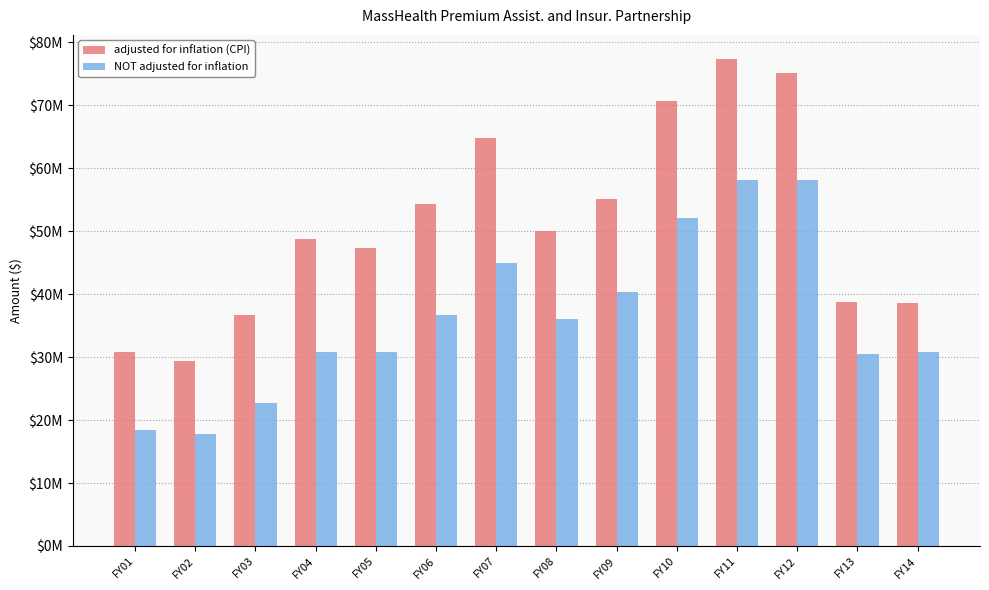

Between FY08 and FY01, which is larger?

FY08